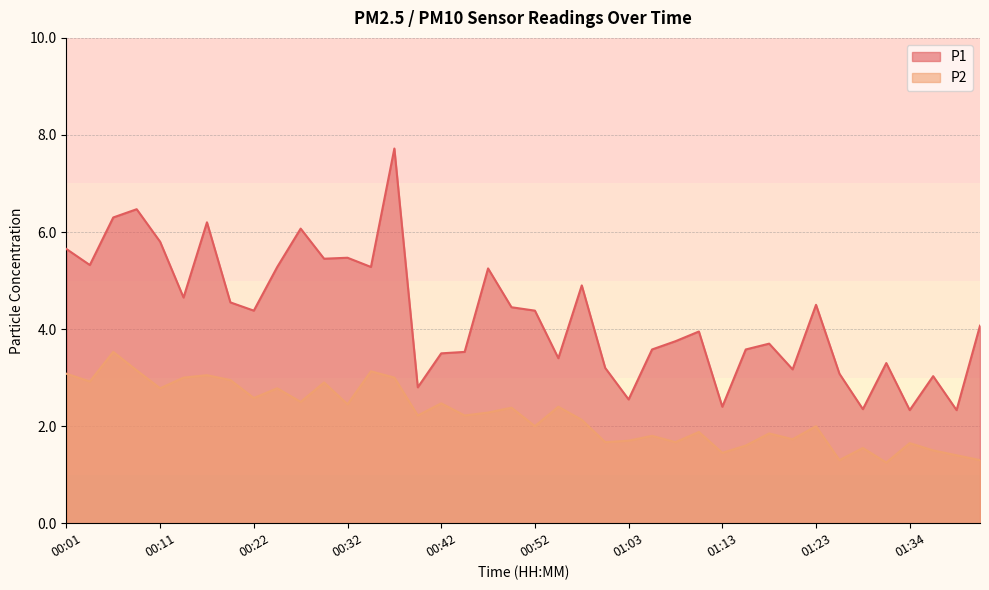

At 00:11, list the series in order from largest to smallest.

P1, P2